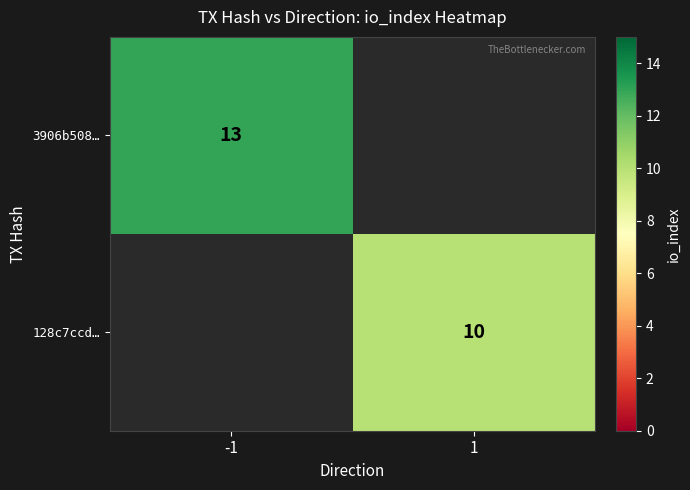

True or false: 128c7ccd… has a value of 10 at 1.

True